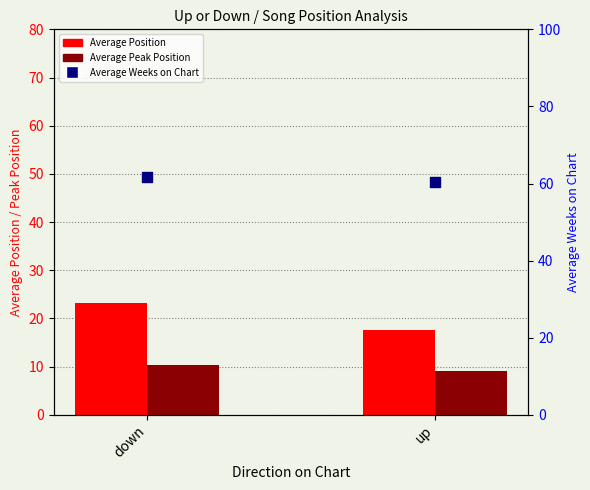

Which series has the largest total across all categories?

Average Weeks on Chart